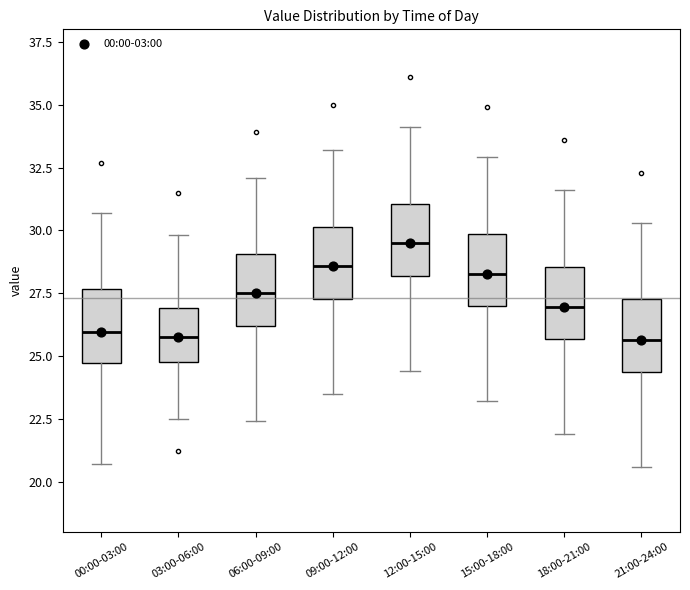

Reading left to right, transcribe this box plot: for each box, give where its median line is, the range the box spans, and where its two whiskers end, as read against the y-axis. The values are not printed on the chart, so give them approximately, as read against the axis.

00:00-03:00: median 26.0, box 24.5 to 27.5, whiskers 20.5 to 30.5
03:00-06:00: median 26.0, box 25.0 to 27.0, whiskers 22.5 to 30.0
06:00-09:00: median 27.5, box 26.0 to 29.0, whiskers 22.5 to 32.0
09:00-12:00: median 28.5, box 27.5 to 30.0, whiskers 23.5 to 33.0
12:00-15:00: median 29.5, box 28.0 to 31.0, whiskers 24.5 to 34.0
15:00-18:00: median 28.5, box 27.0 to 30.0, whiskers 23.0 to 33.0
18:00-21:00: median 27.0, box 25.5 to 28.5, whiskers 22.0 to 31.5
21:00-24:00: median 25.5, box 24.5 to 27.5, whiskers 20.5 to 30.5